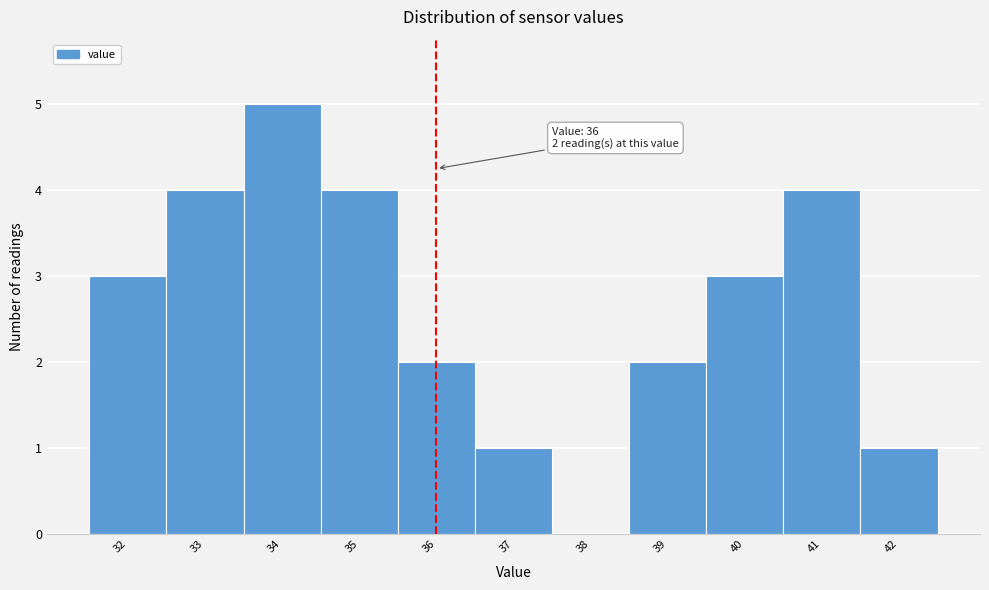

Which range on the x-axis has the tallest bar?

33.5 to 34.5